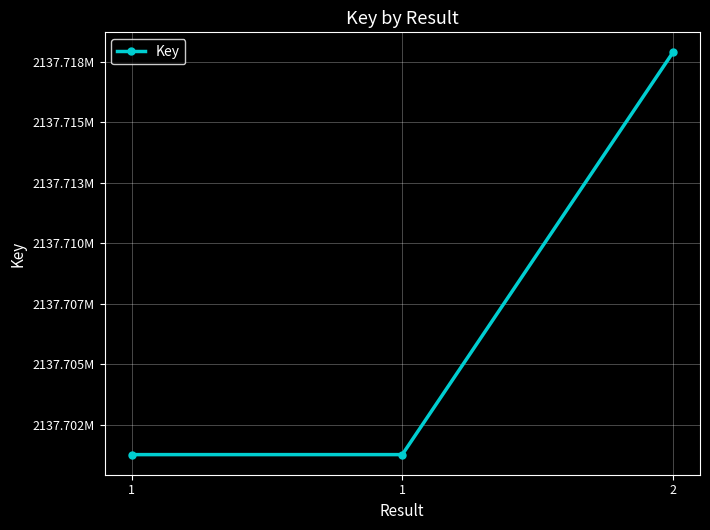

The chart shows a value of 3341176271 at 1. True or false?

False